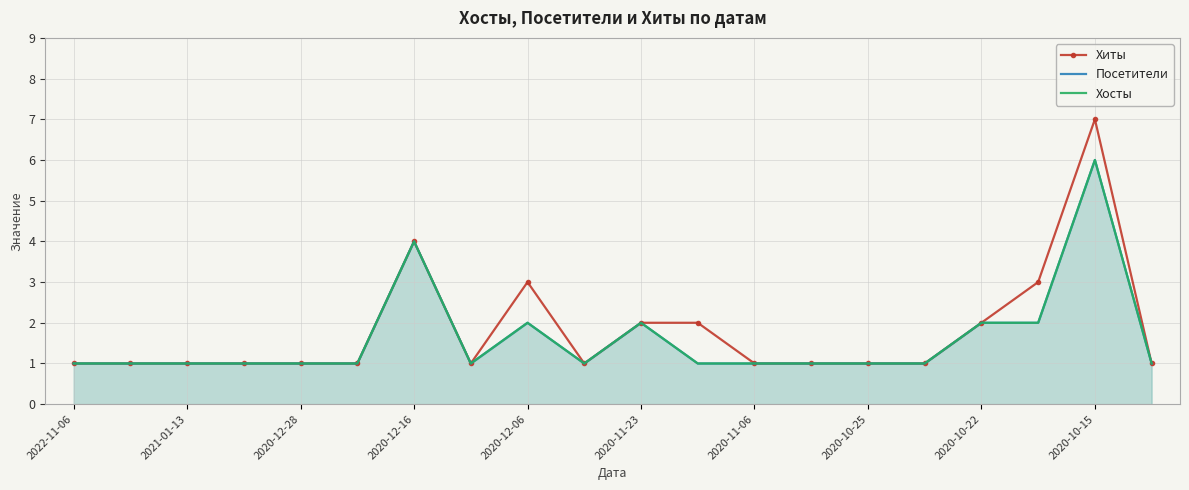

At how many categories does at least one series exceed 5?

1